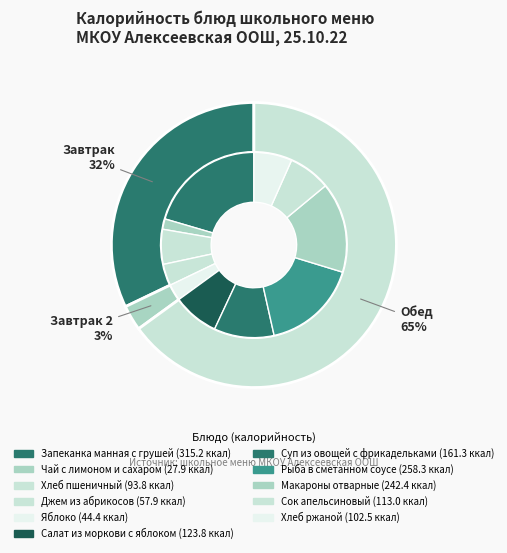

Which category has the biggest portion of the pie?

Запеканка манная с грушей